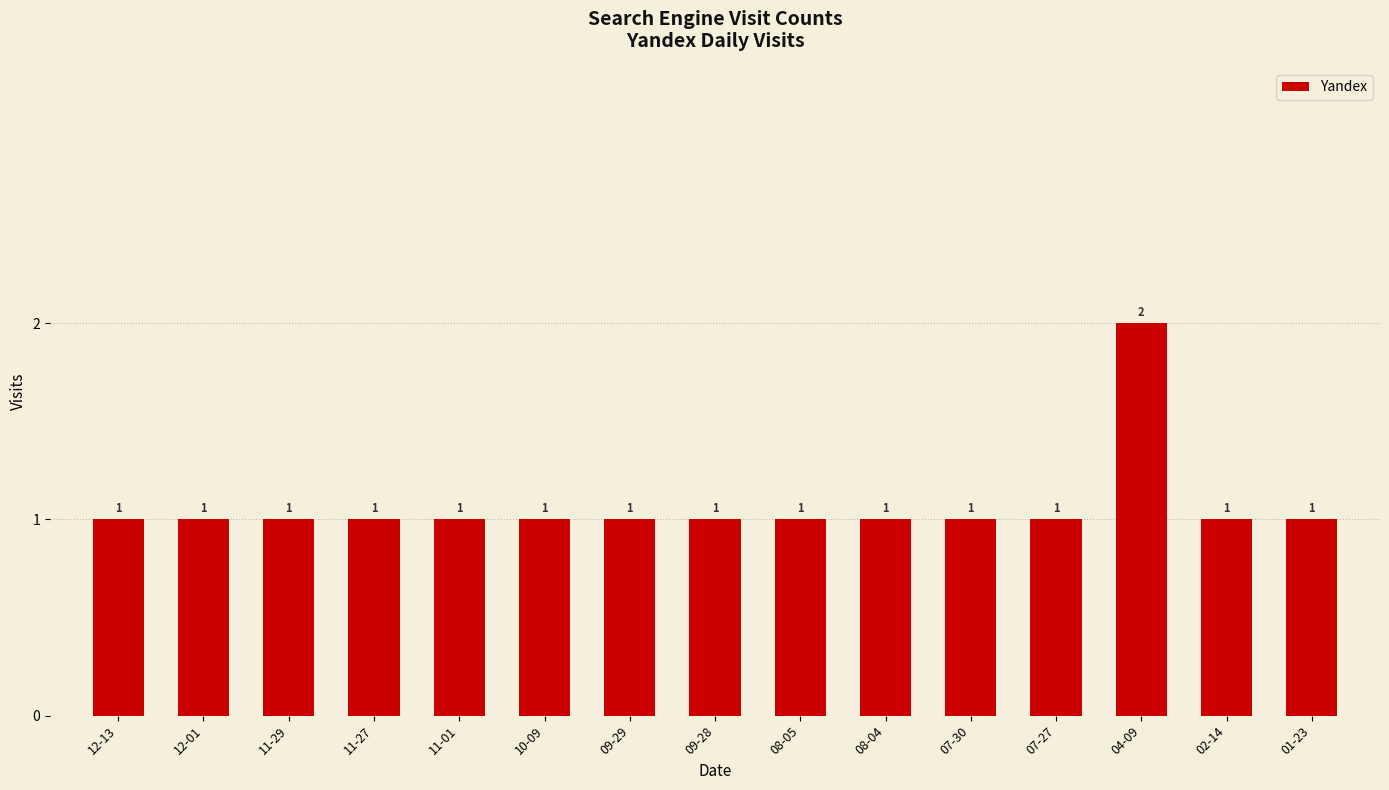

What is the difference between the maximum and minimum values?

1